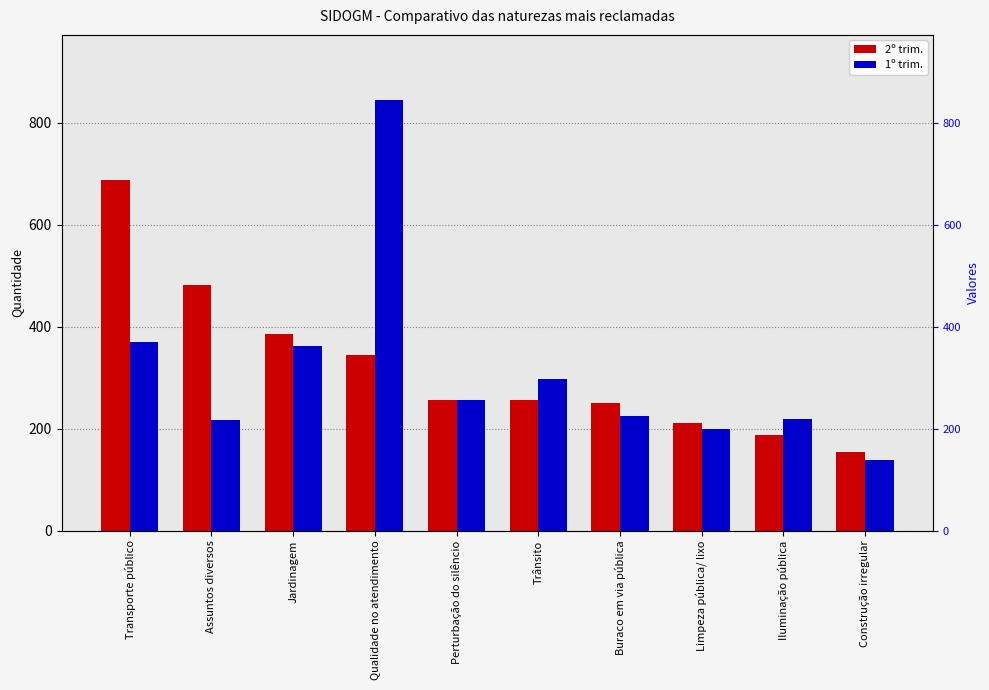

Does the chart contain any negative values?

No